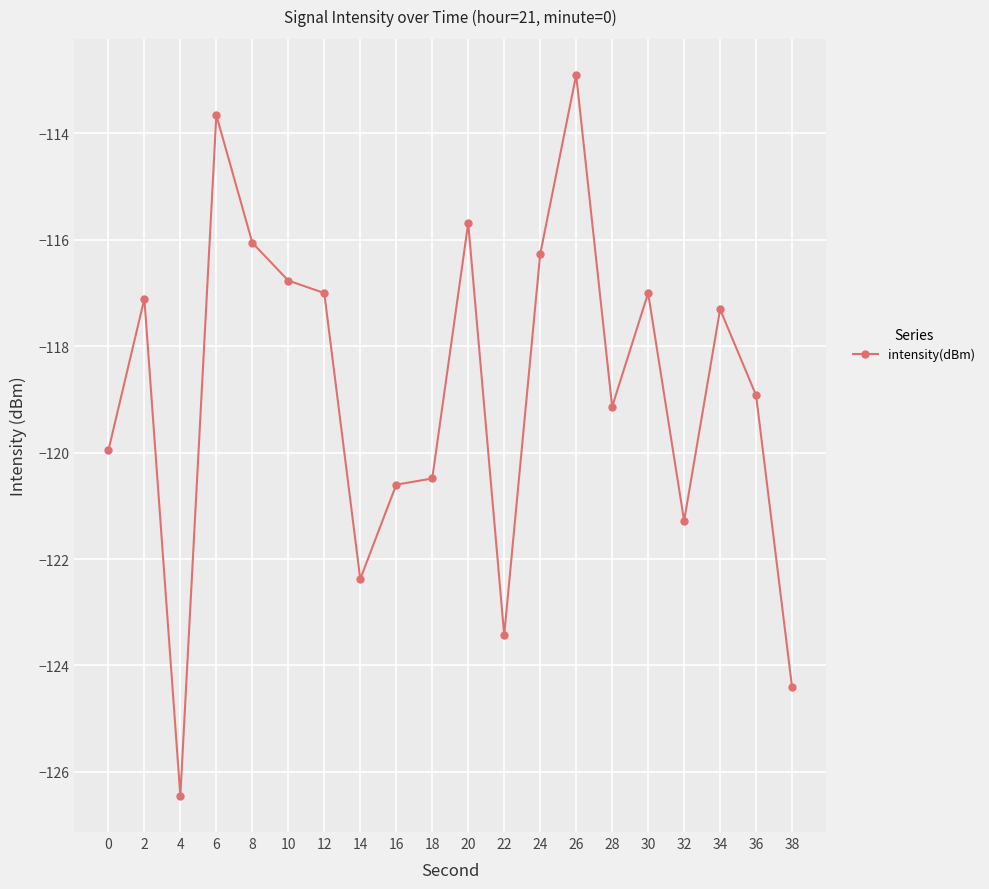

What is the minimum value shown in the chart?

-126.5